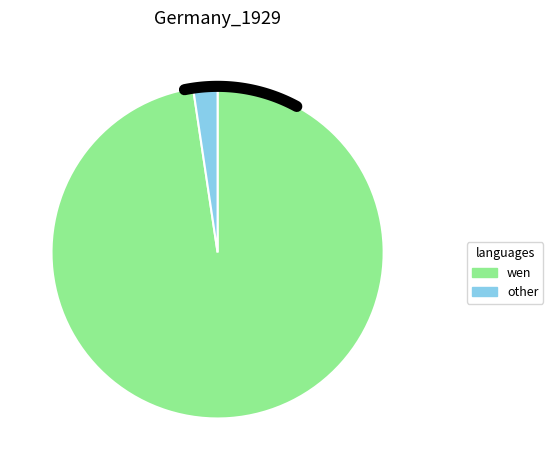

The Suncoke Energy slice represents 1% of the pie. True or false?

False